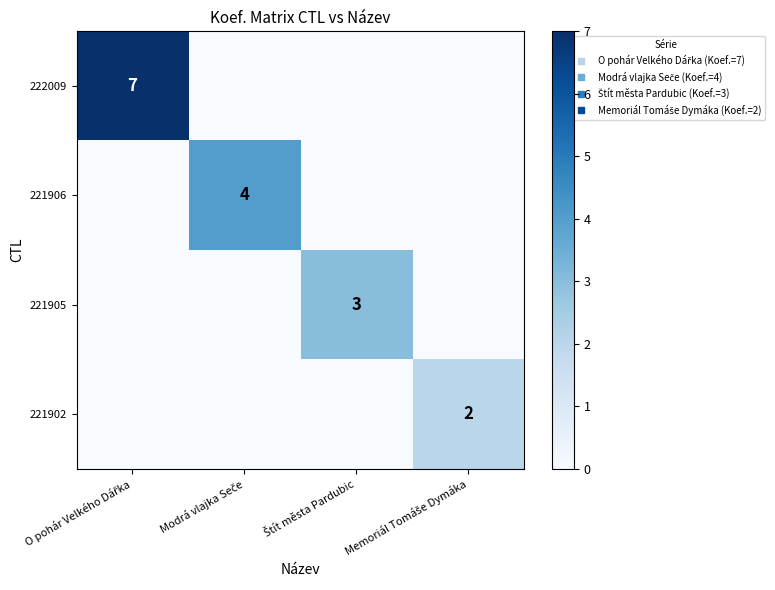

Is the value of 222009 at Modrá vlajka Seče greater than the value of 221902 at Štít města Pardubic?

No